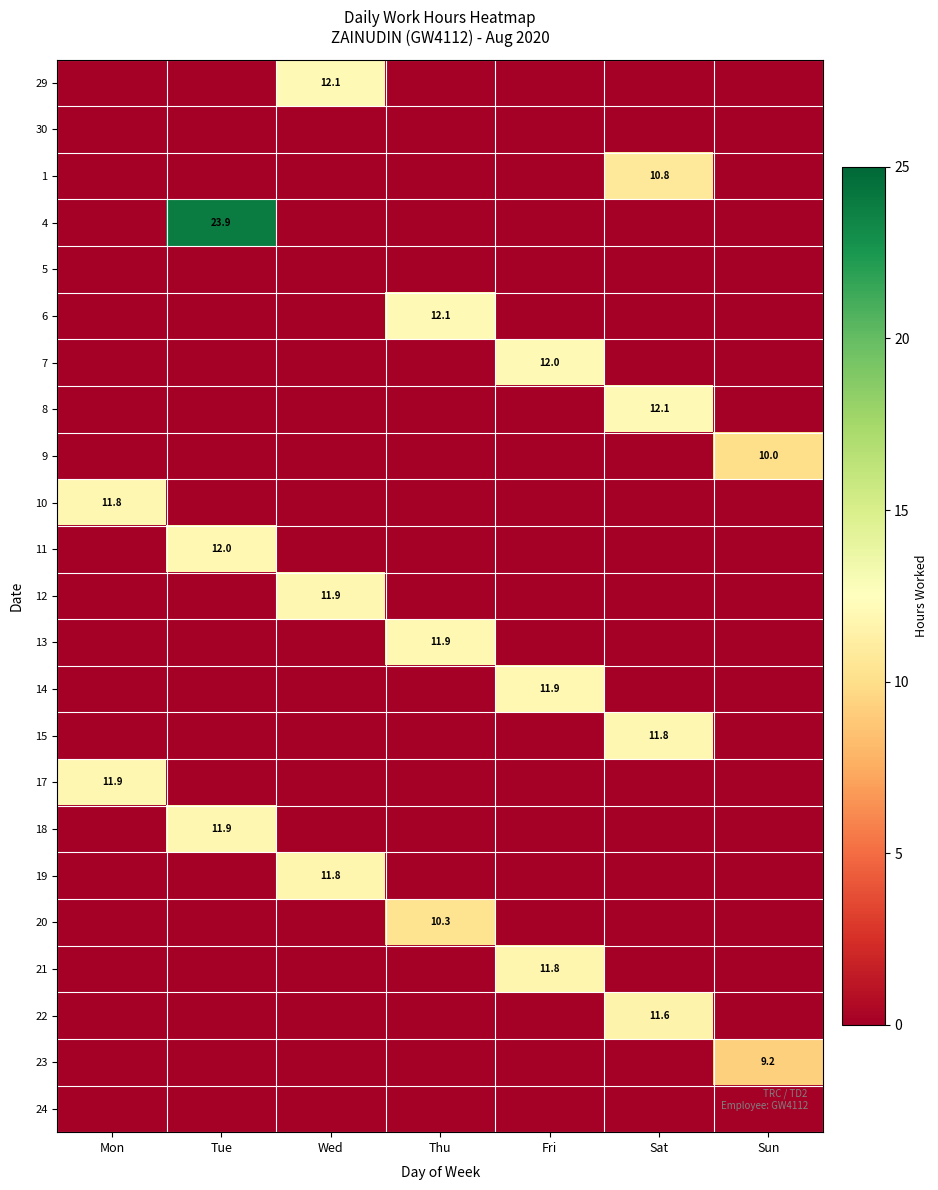

Is it true that 29 equals 12.1 at Wed?

True